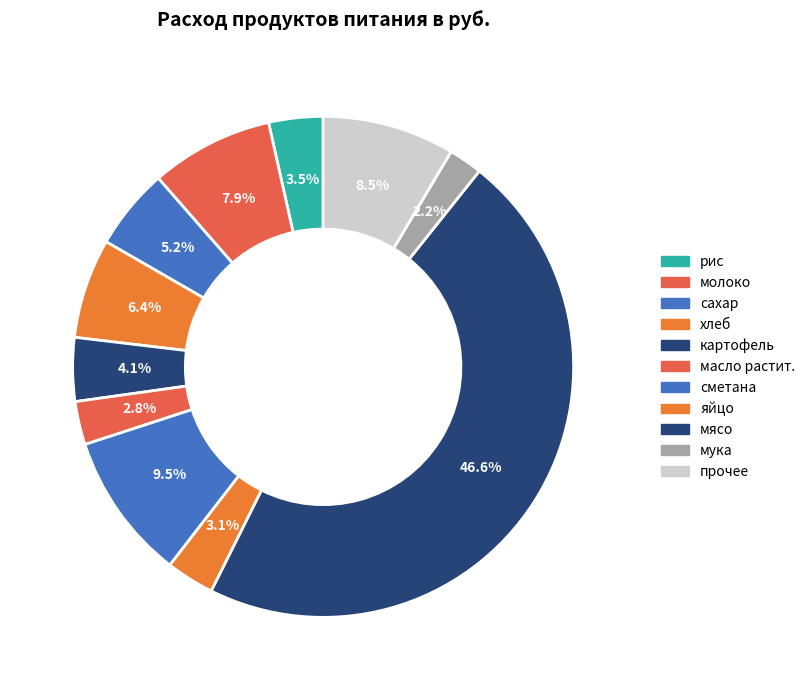

Count the number of slices in the pie.

11